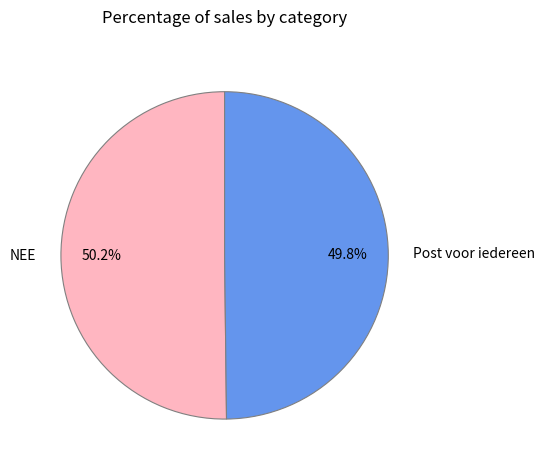

Approximately how many times larger is the value at Post voor iedereen compared to NEE?

1.0